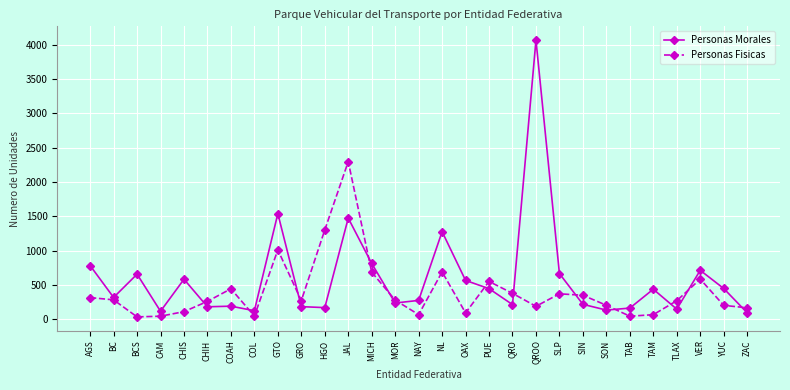

Is this an area chart (filled region under the line)?

No